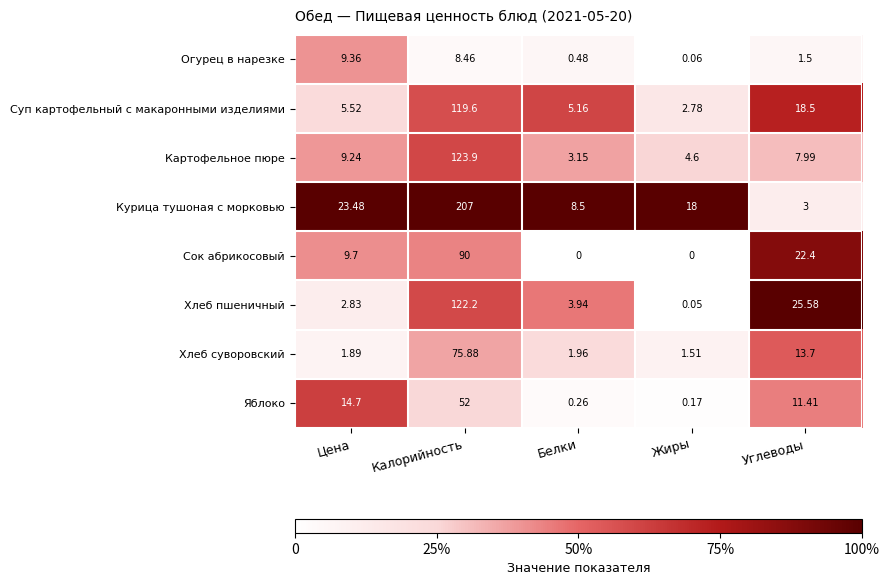

What is the difference between the highest and lowest values at Калорийность?

198.5